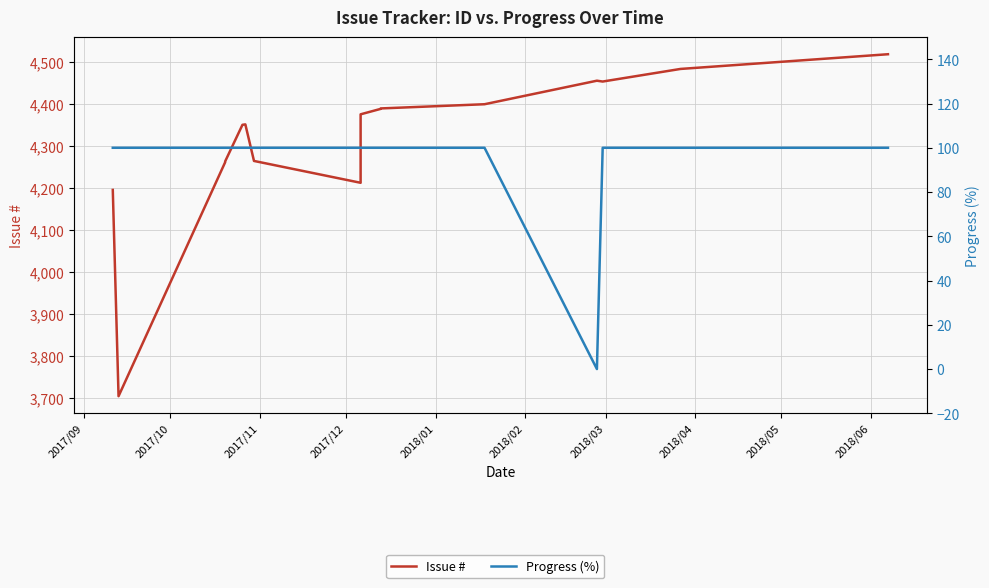

What is the value of the Issue # point at the 16th from the left?

4518